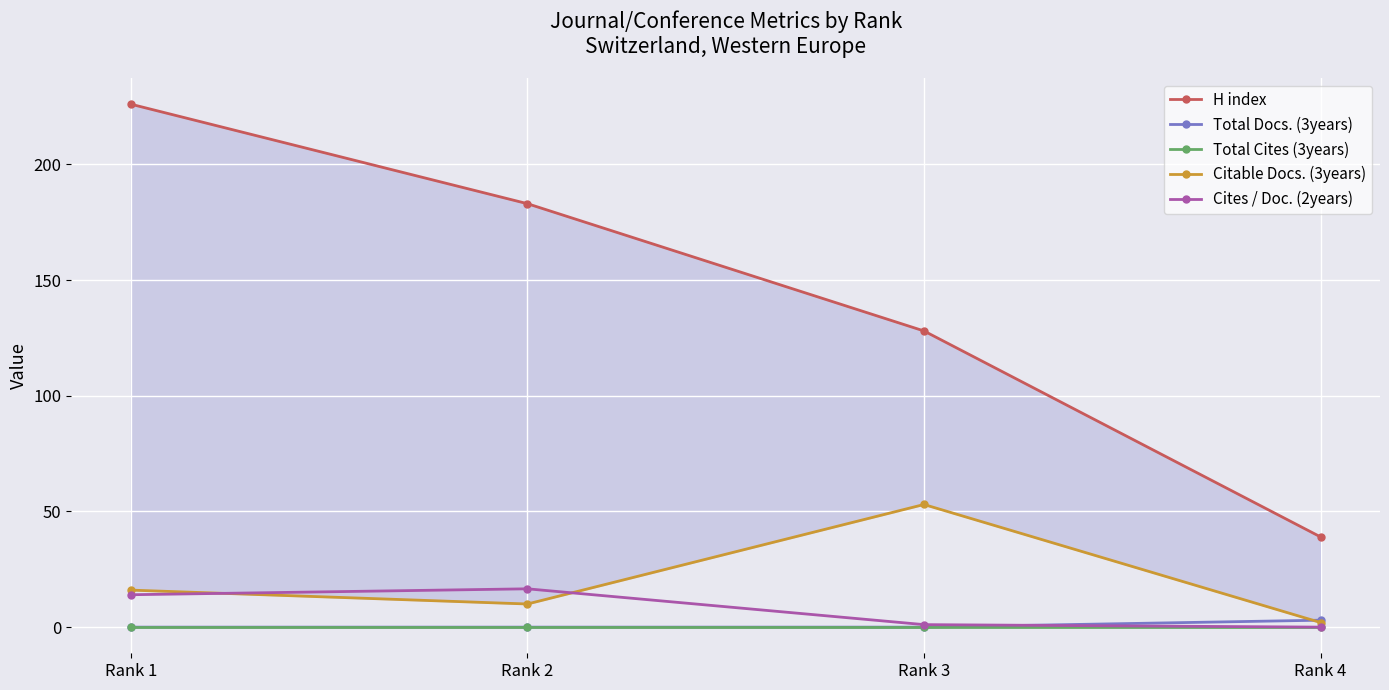

What is the sum of the Cites / Doc. (2years) values at Rank 3 and Rank 2?

17.6